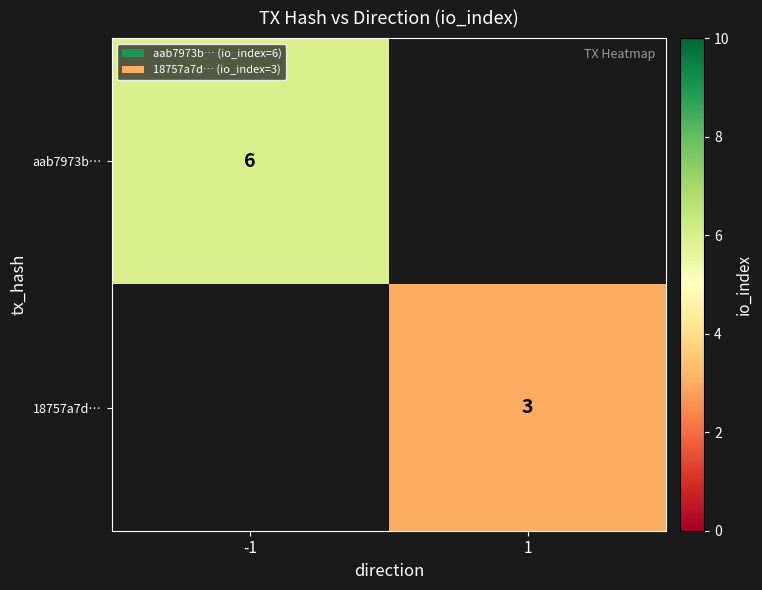

Is it true that aab7973b… equals 6 at -1?

True